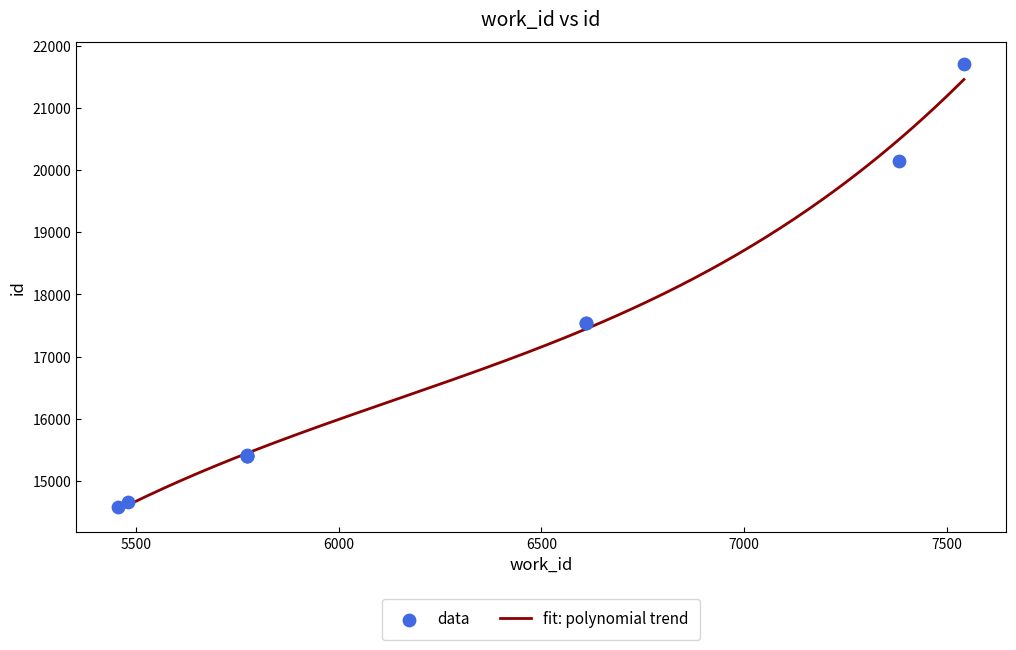

What is the change in value from 5775 to 5775?

+15